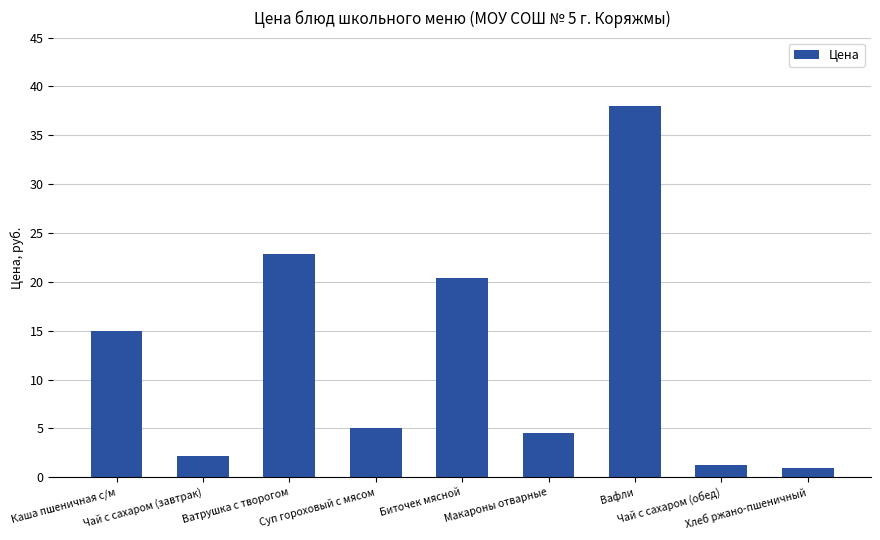

What is the minimum value shown in the chart?

0.9